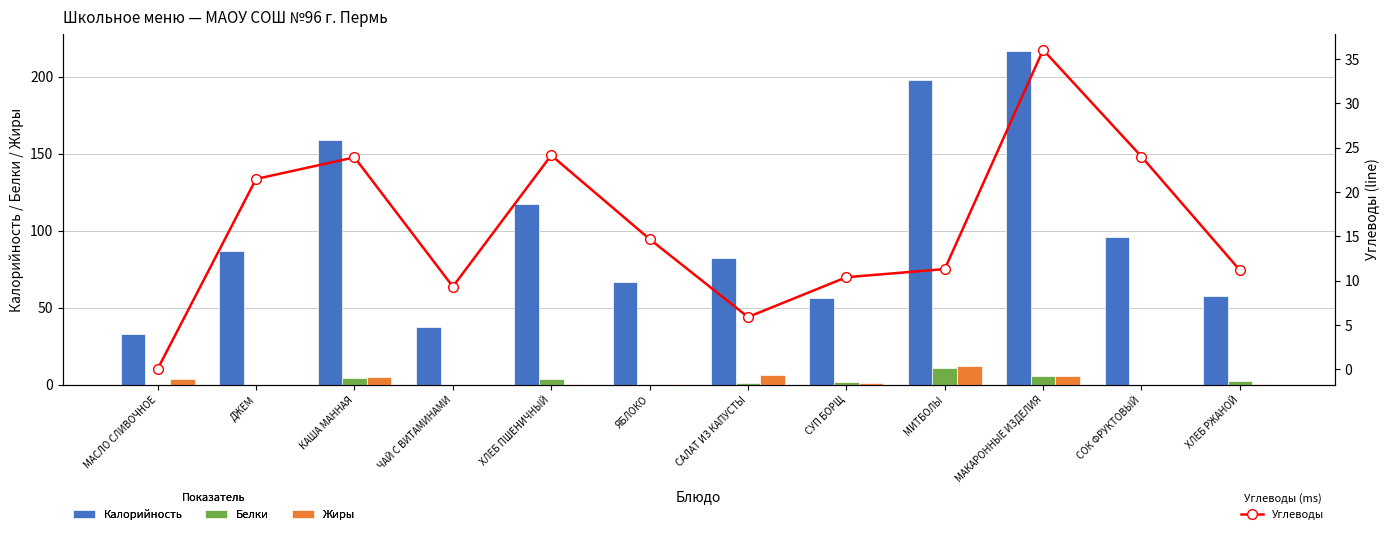

Reading left to right, transcribe all the data shown in this chart.

Калорийность: 33.0	86.5	159.0	37.4	117.5	66.6	82.3	56.3	197.4	216.8	96.0	57.9
Белки: 0.0	0.1	4.7	0.0	4.0	0.6	1.1	1.6	11.1	5.7	0.0	2.3
Жиры: 3.6	0.0	4.9	0.0	0.5	0.6	6.0	0.9	12.0	5.6	0.0	0.4
Углеводы: 0.1	21.5	23.9	9.3	24.1	14.7	5.9	10.4	11.3	36.0	24.0	11.2